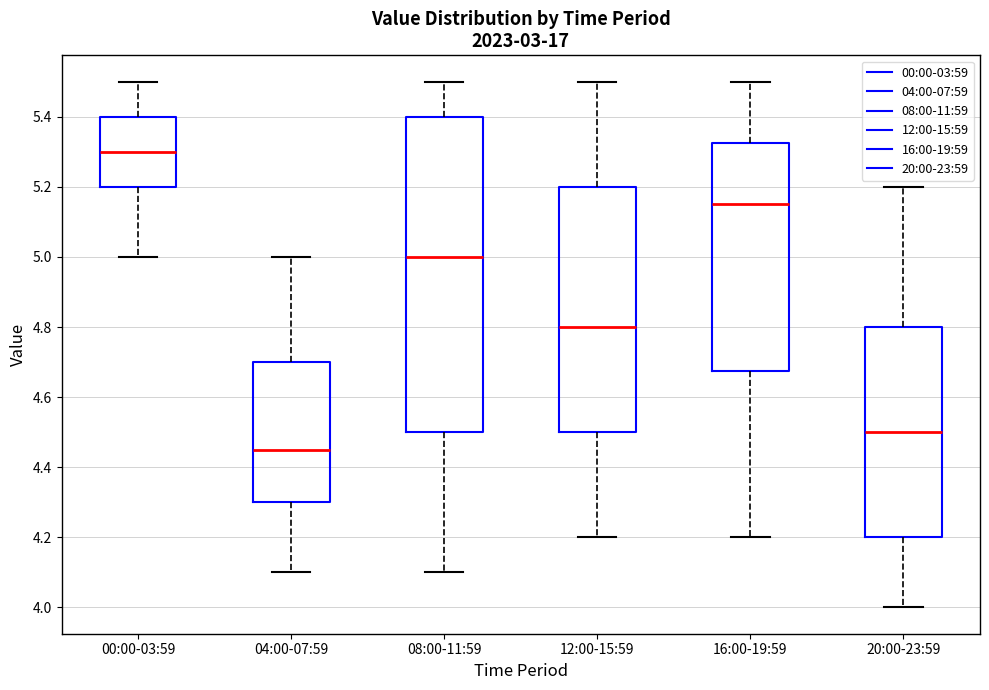

Which box has the highest median line?

00:00-03:59